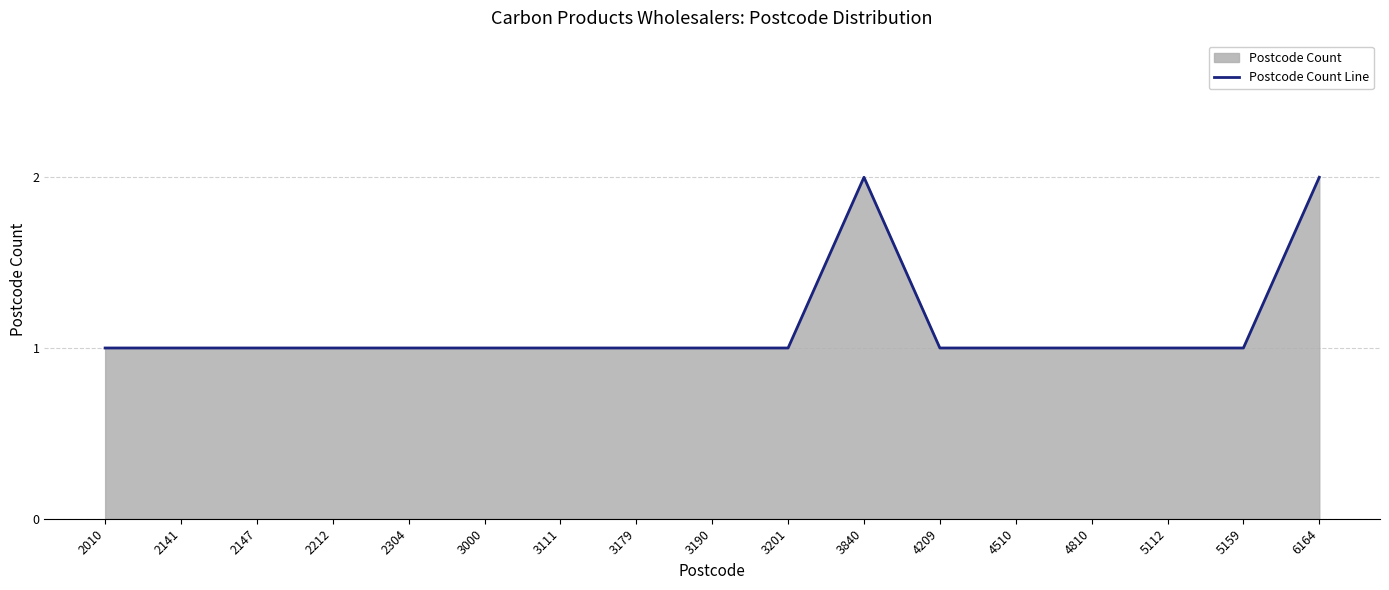

What is the smallest value displayed?

1